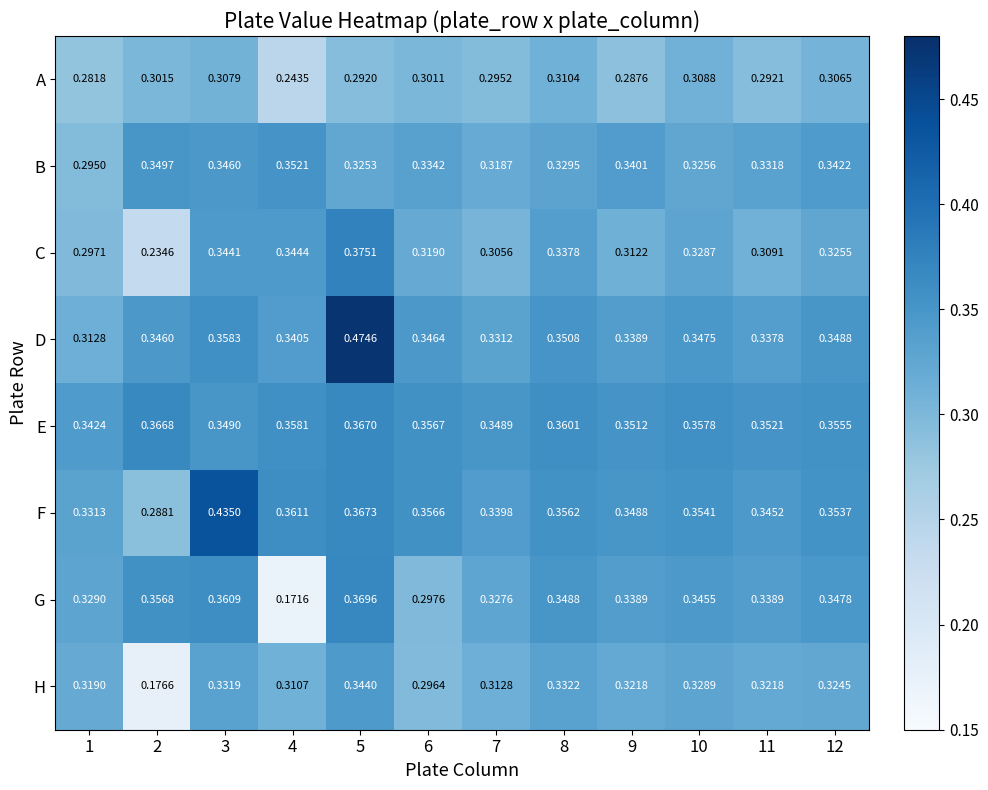

Which series changed the most between 6 and 7?

G